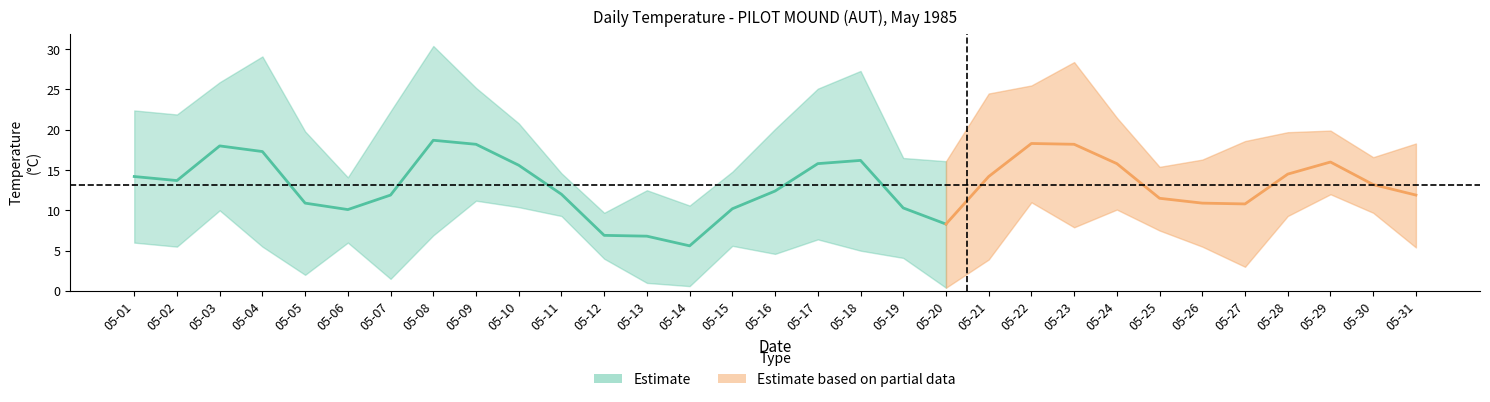

True or false: Mean Temp (C) and Max Temp (C) intersect in this chart.

False